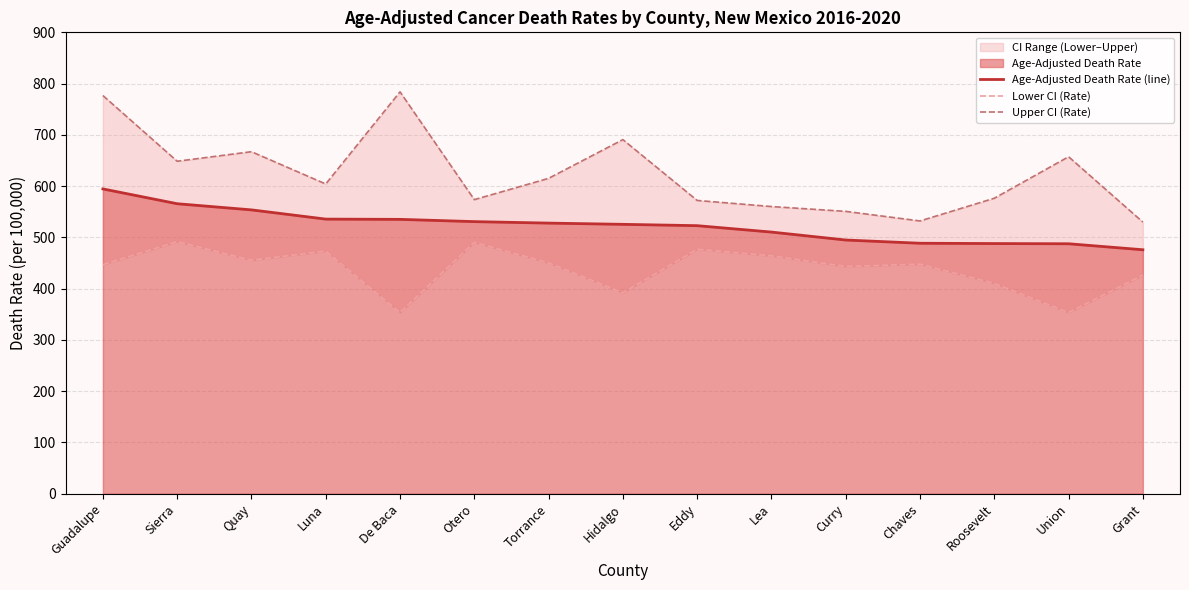

What is the highest value of the Upper CI (Rate) series?

783.9